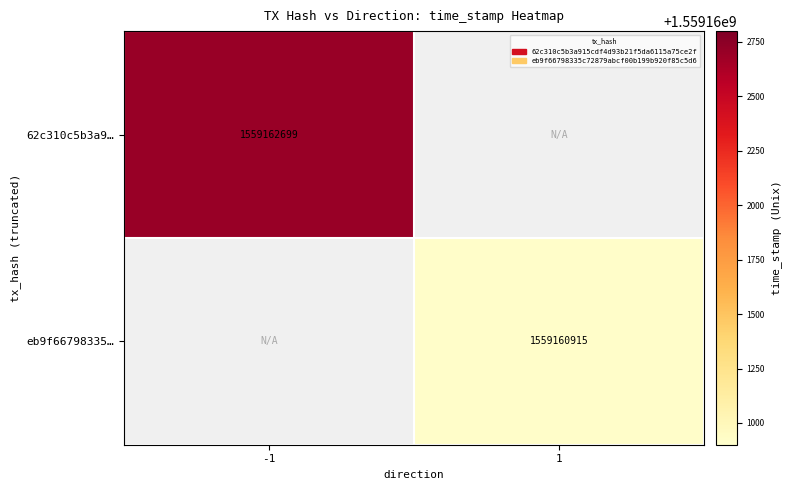

True or false: 62c310c5b3a9… has a value of 2470959945 at -1.

False